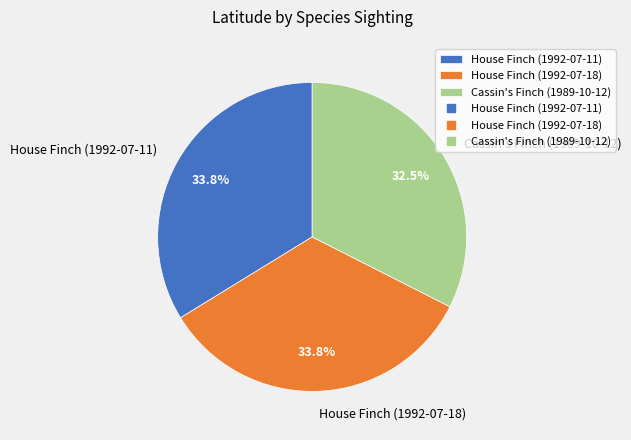

Which has a higher value, House Finch (1992-07-18) or Cassin's Finch (1989-10-12)?

House Finch (1992-07-18)